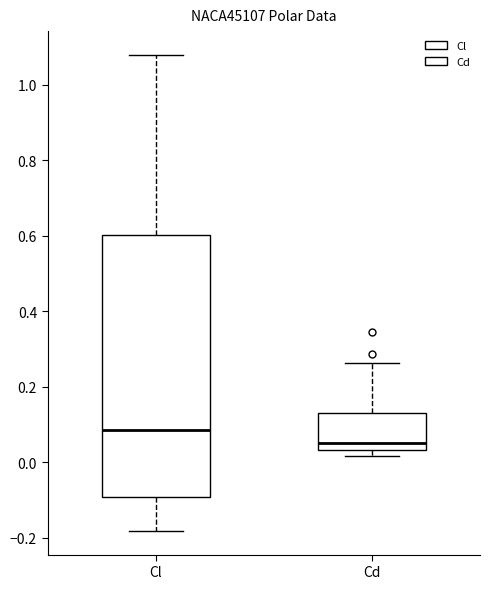

Which box has the highest median line?

Cl